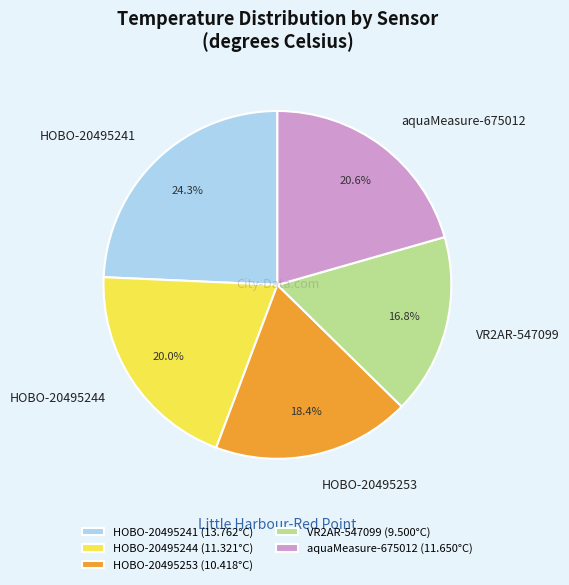

Combined, do aquaMeasure-675012 and HOBO-20495241 account for over 50%?

No